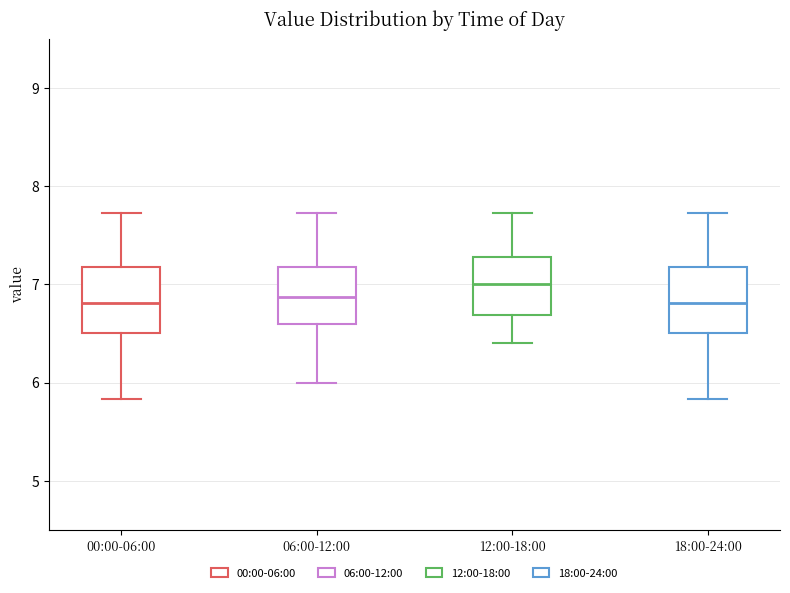

Reading left to right, transcribe this box plot: for each box, give where its median line is, the range the box spans, and where its two whiskers end, as read against the y-axis. The values are not printed on the chart, so give them approximately, as read against the axis.

00:00-06:00: median 6.8, box 6.5 to 7.2, whiskers 5.8 to 7.7
06:00-12:00: median 6.9, box 6.6 to 7.2, whiskers 6.0 to 7.7
12:00-18:00: median 7.0, box 6.7 to 7.3, whiskers 6.4 to 7.7
18:00-24:00: median 6.8, box 6.5 to 7.2, whiskers 5.8 to 7.7